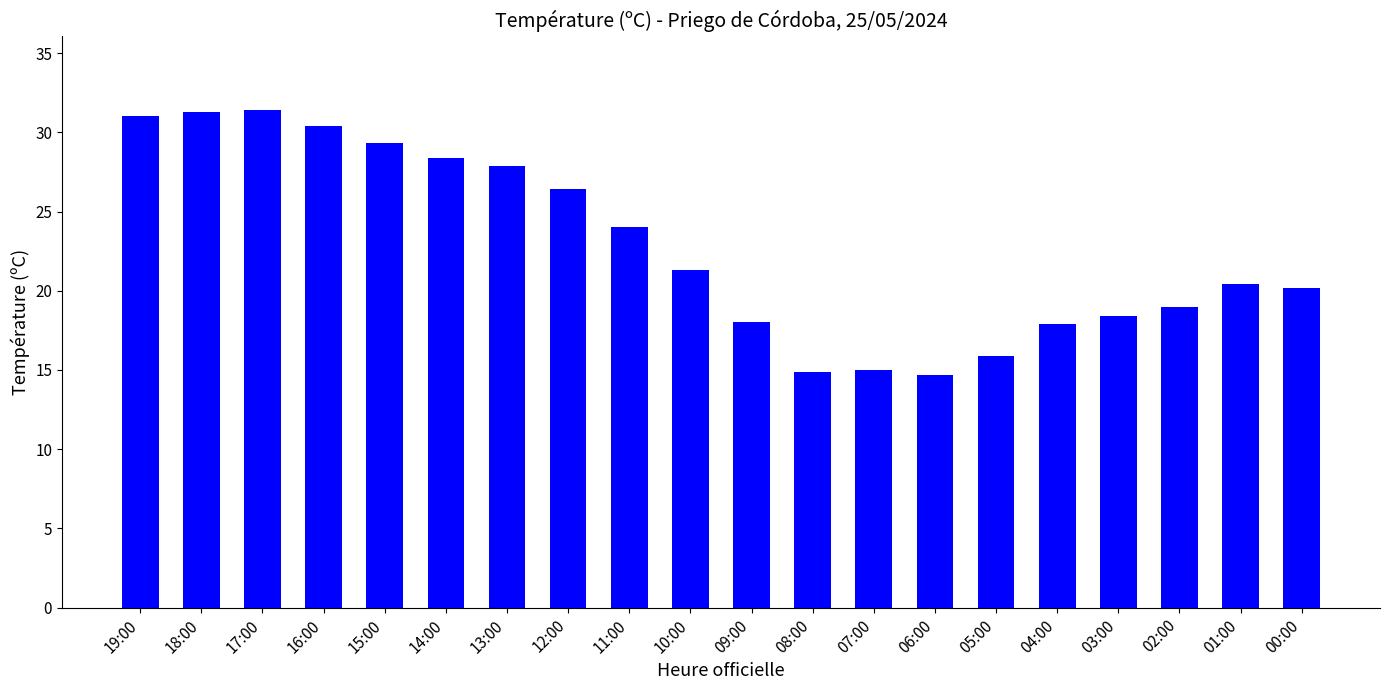

What is the label of the 10th bar from the right?

09:00